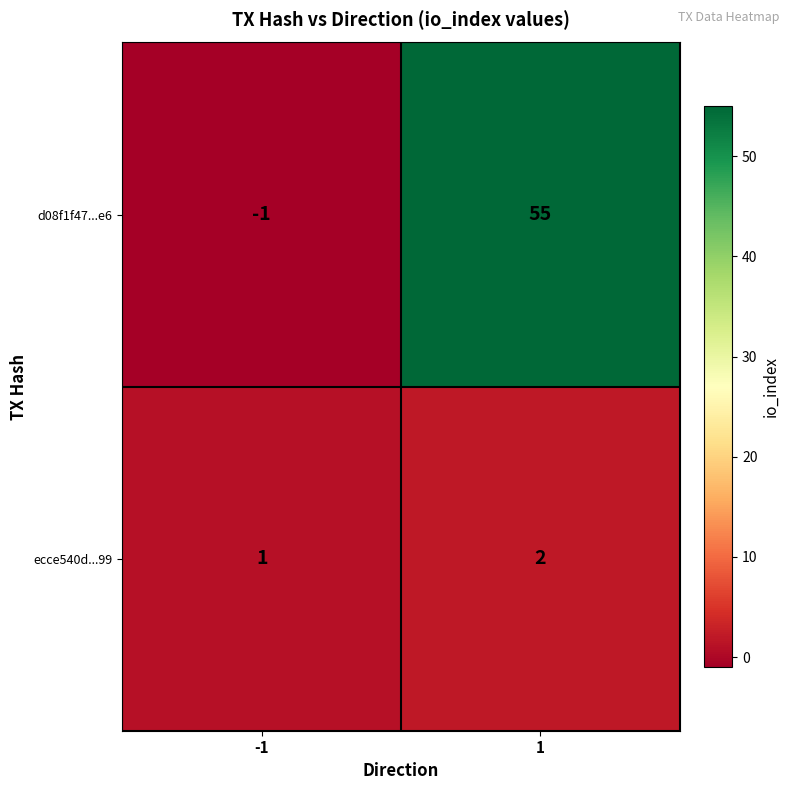

List the labels in order of d08f1f47...e6 value, largest first.

1, -1